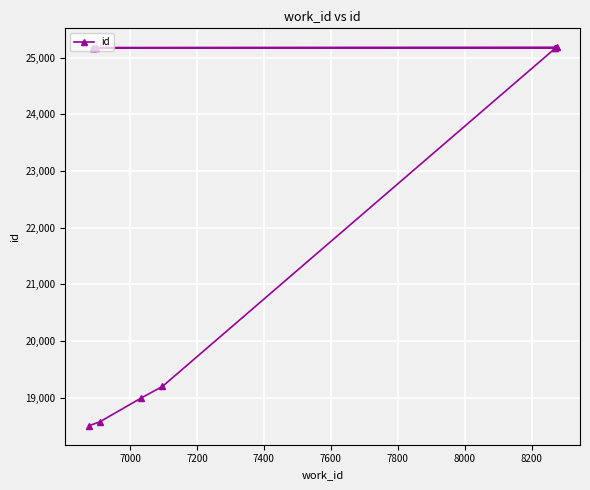

What is the greatest value displayed?

25185